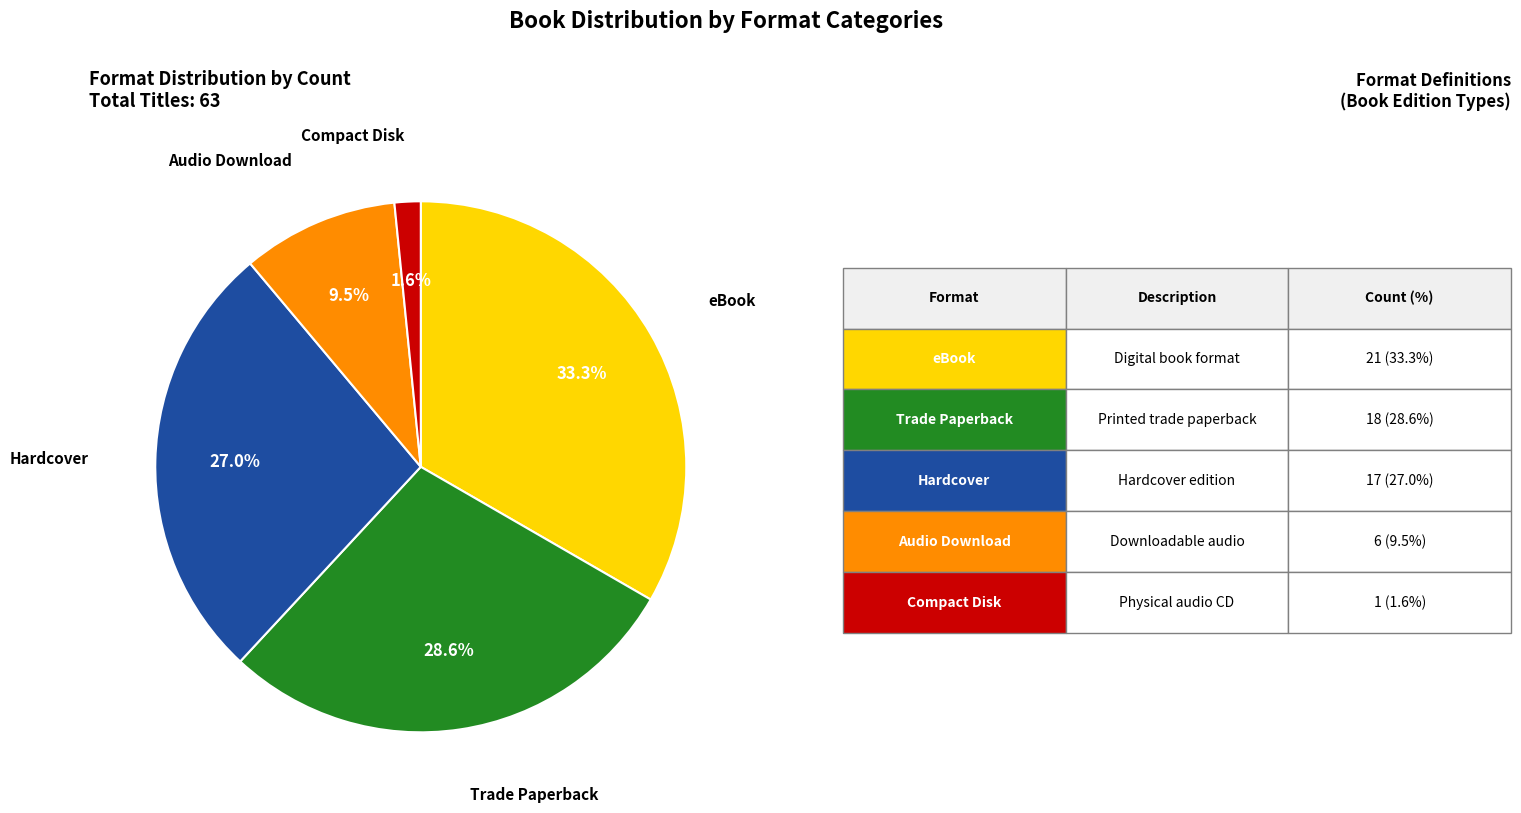

To the nearest percent, what is the average slice percentage?

20%